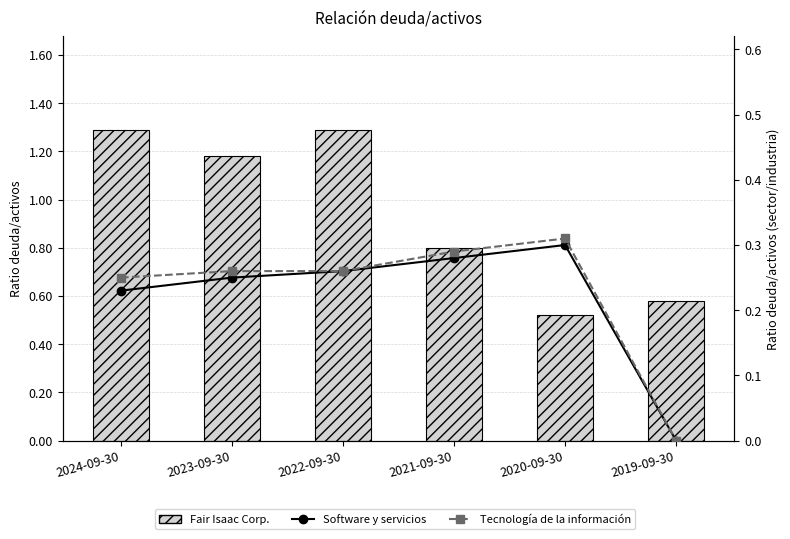

The value of Tecnología de la información at 2019-09-30 is 0.1. True or false?

False